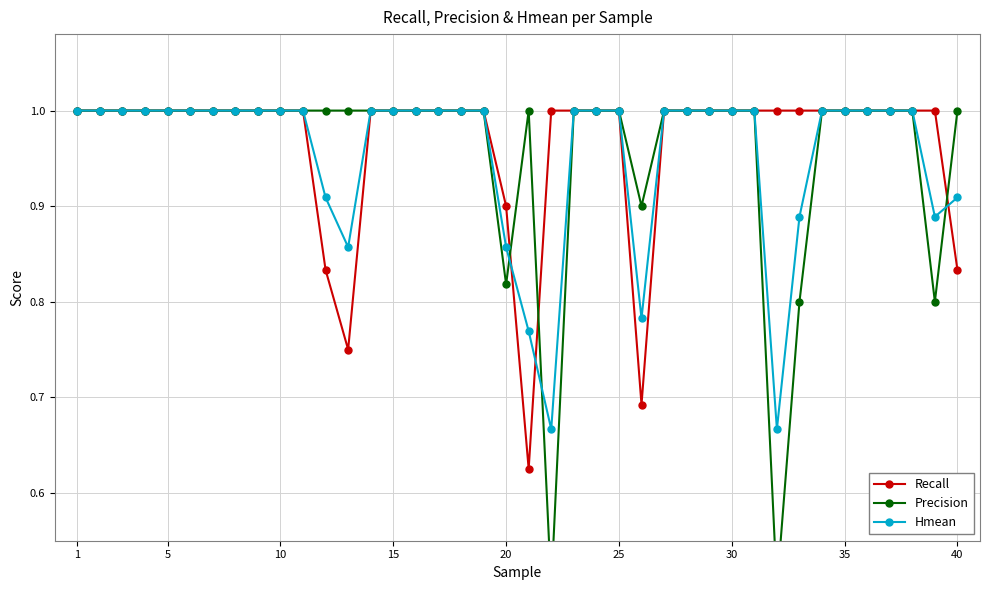

What is the highest value of the Recall series?

1.0